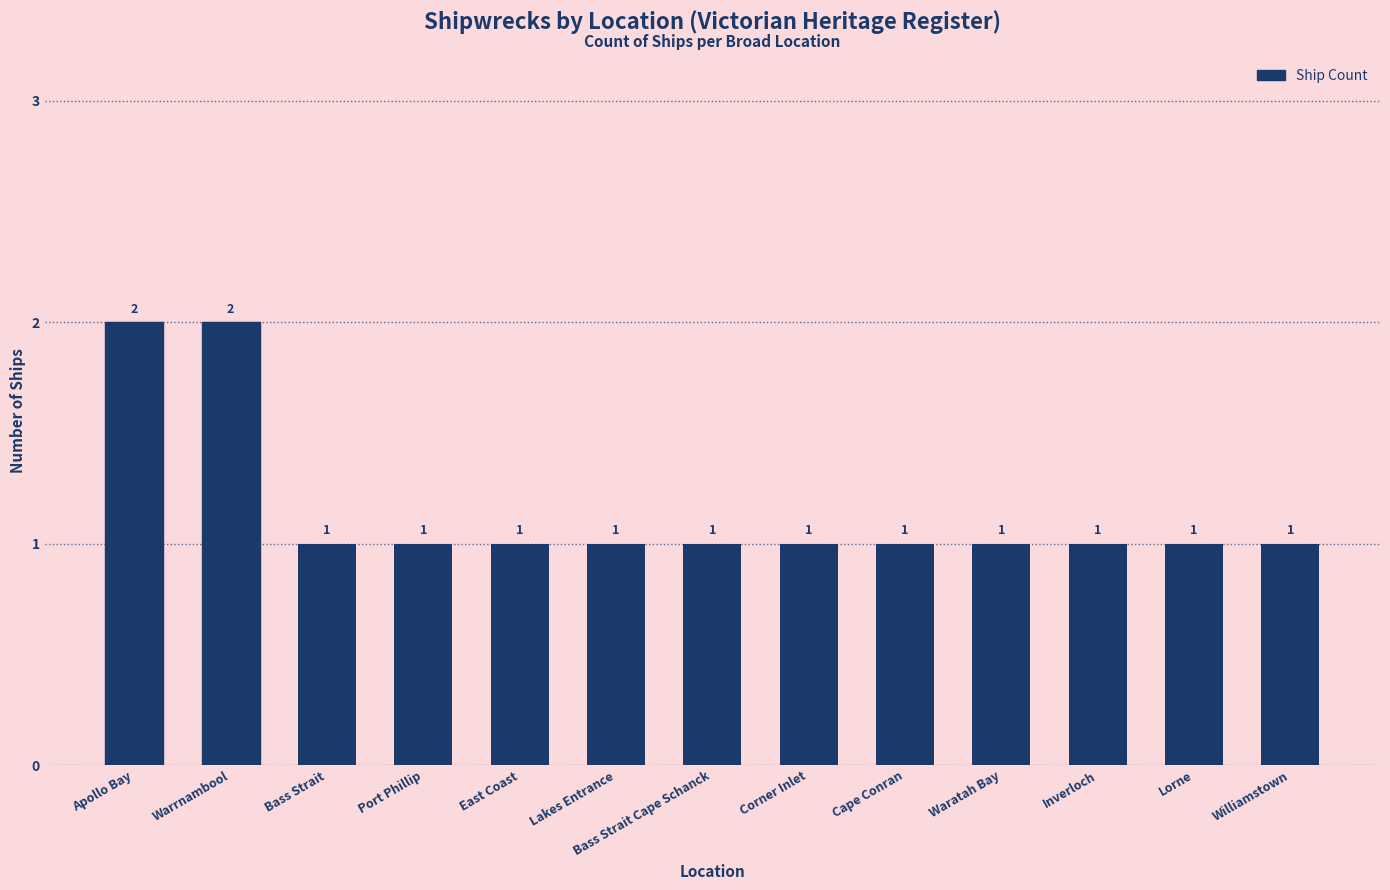

Is it true that the value at Inverloch is 1?

True